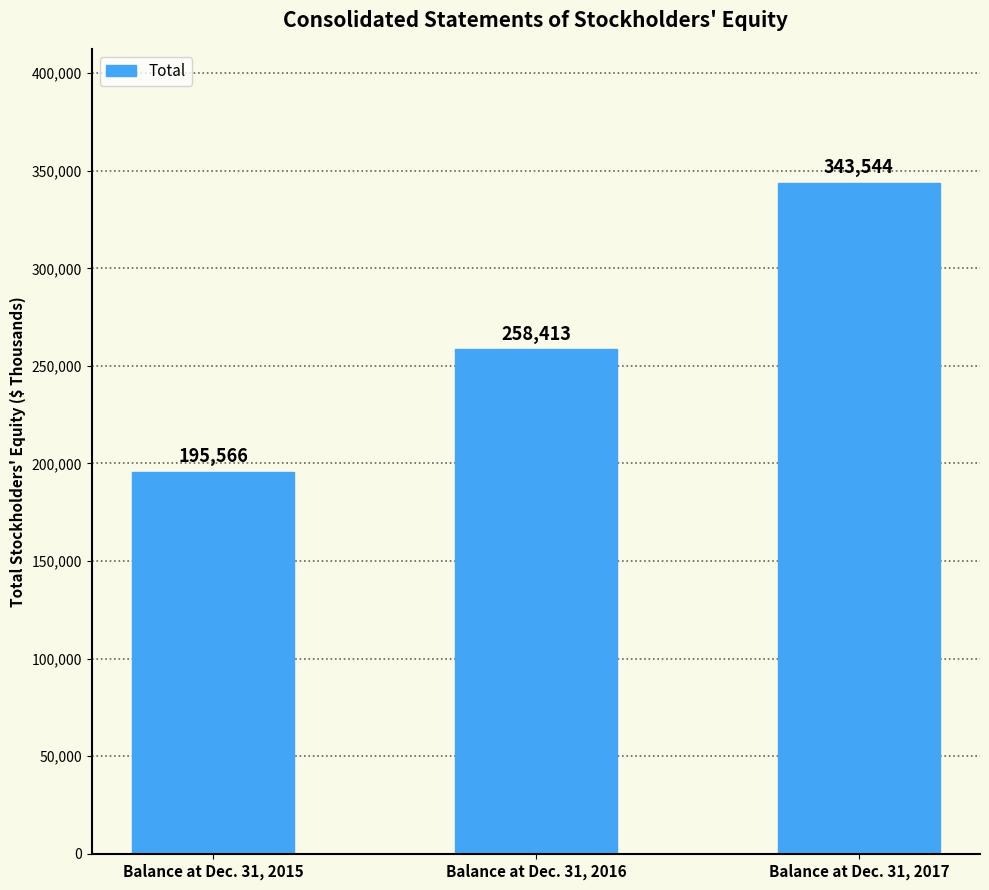

Reading right to left, transcribe all the data shown in this chart.

343544	258413	195566